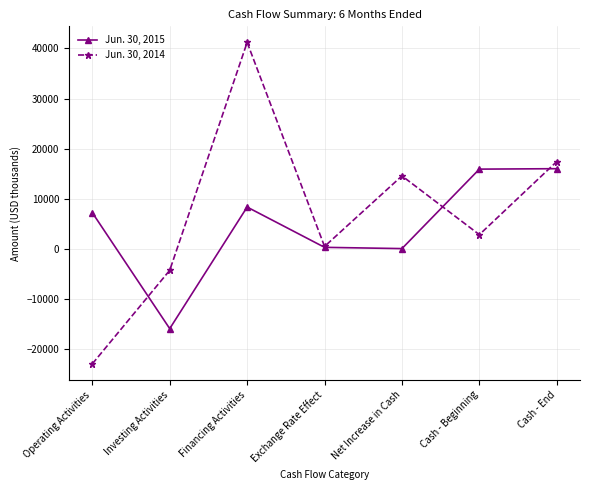

At Cash - Beginning, list the series in order from smallest to largest.

Jun. 30, 2014, Jun. 30, 2015